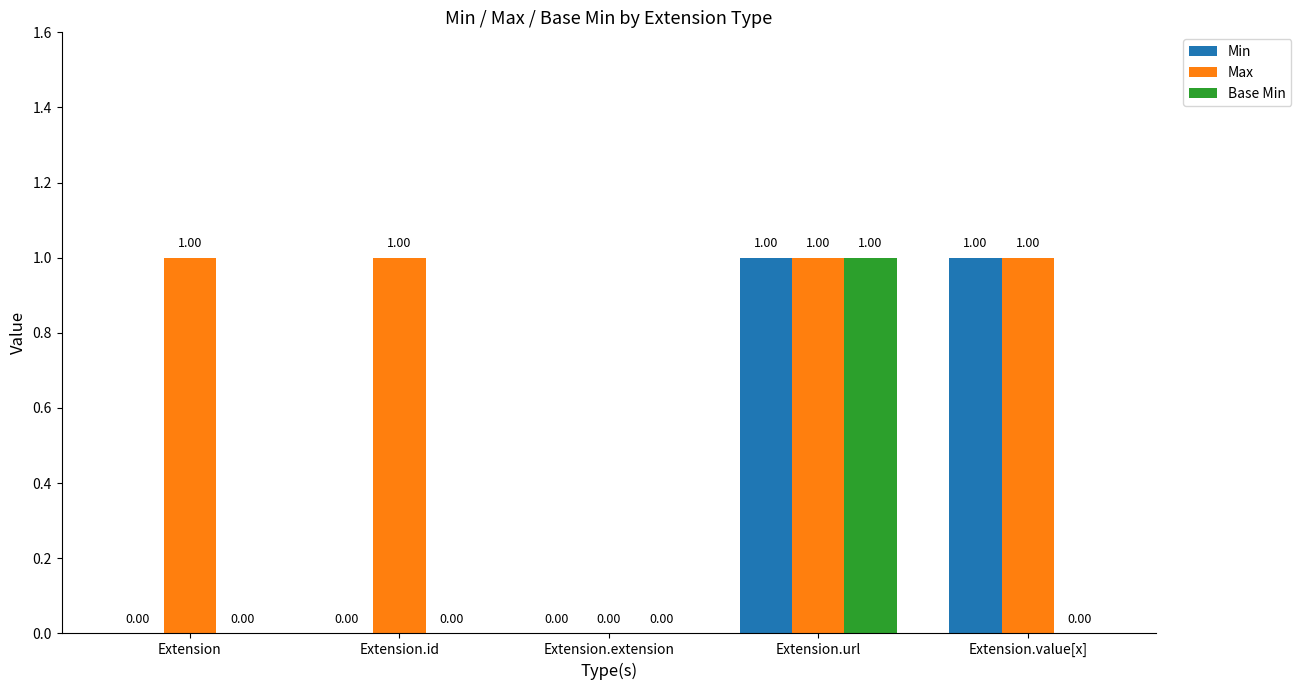

Are the bars horizontal?

No